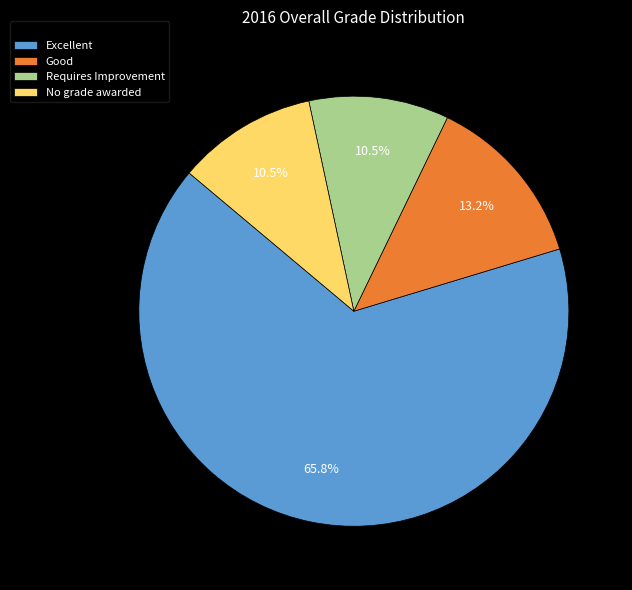

What is the largest slice in the pie chart?

Excellent